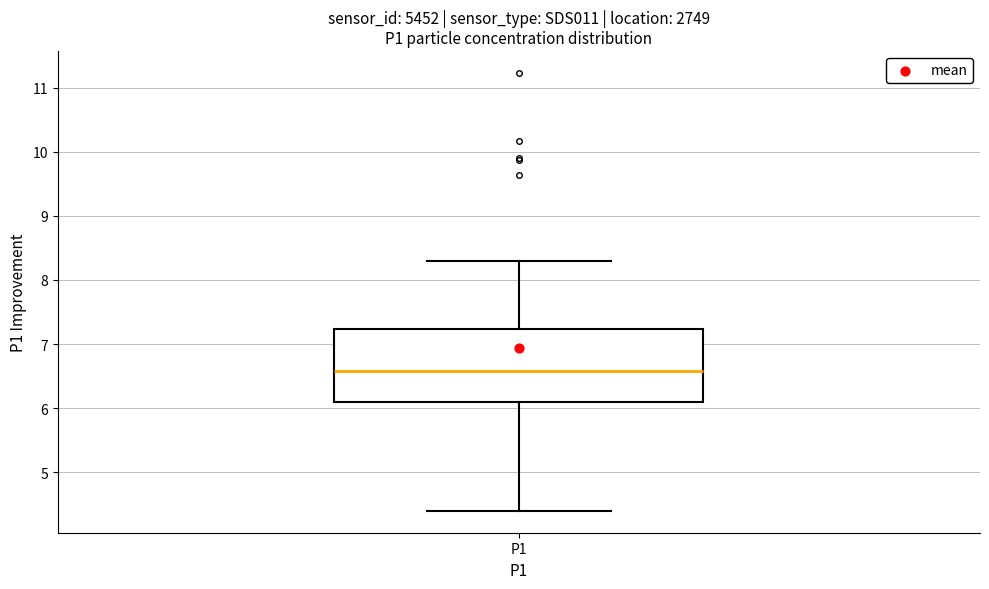

Transcribe this box plot: give where the median line is, the range the box spans, and where the two whiskers end, as read against the y-axis. The values are not printed on the chart, so give them approximately, as read against the axis.

median 6.6, box 6.1 to 7.2, whiskers 4.4 to 8.3